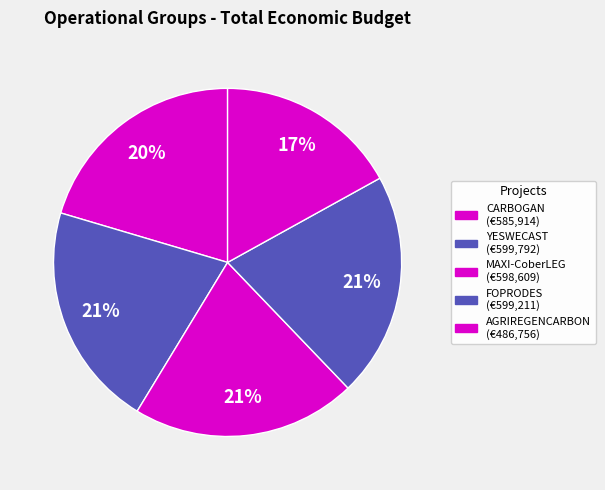

How much of the chart is everything except YESWECAST?

79.1%